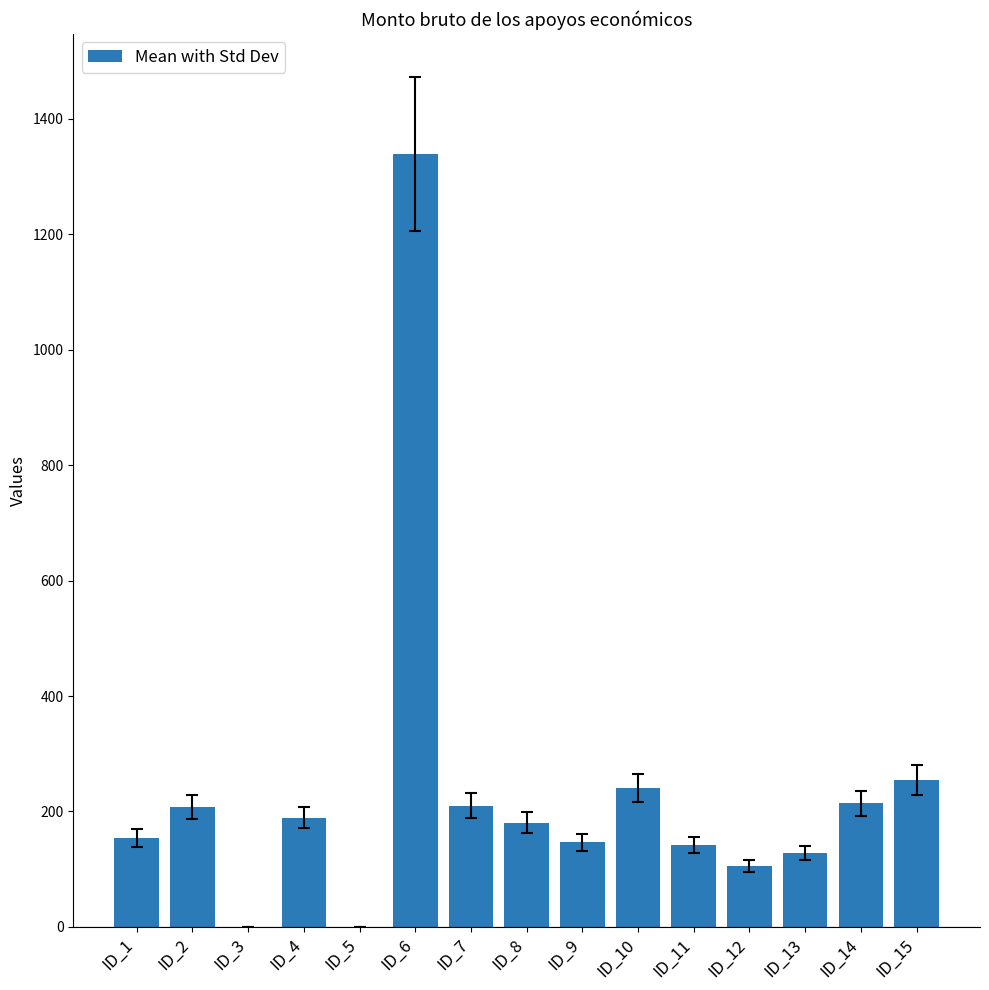

At which category does the chart reach its peak across all series?

ID_6